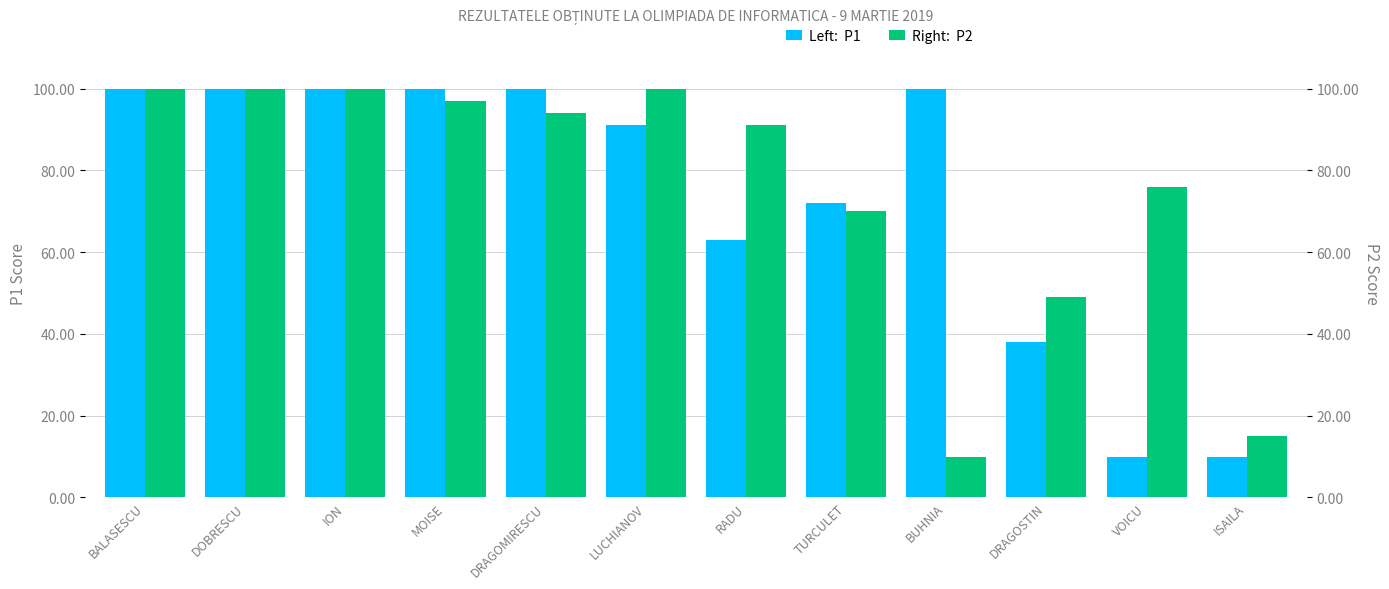

What are all the series names shown in the legend?

P1, P2